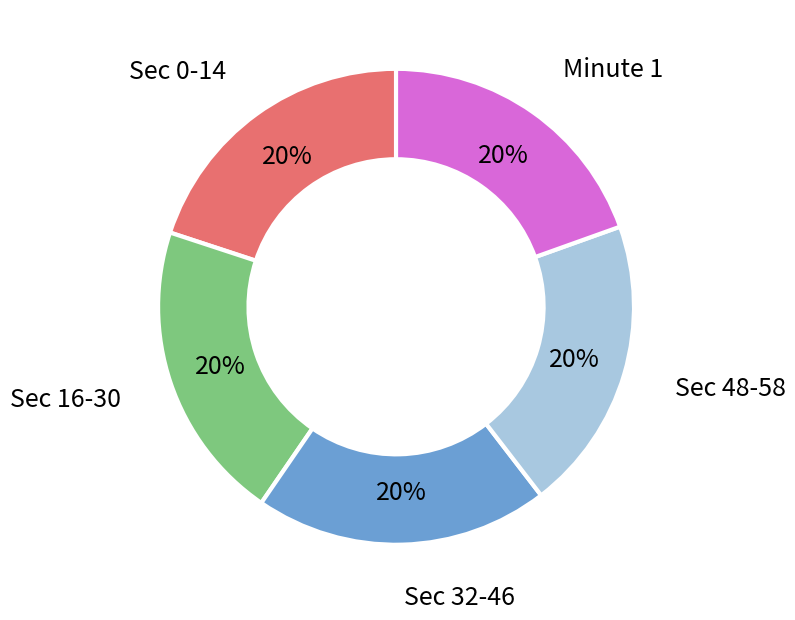

True or false: Minute 1 accounts for 20% of the total.

True